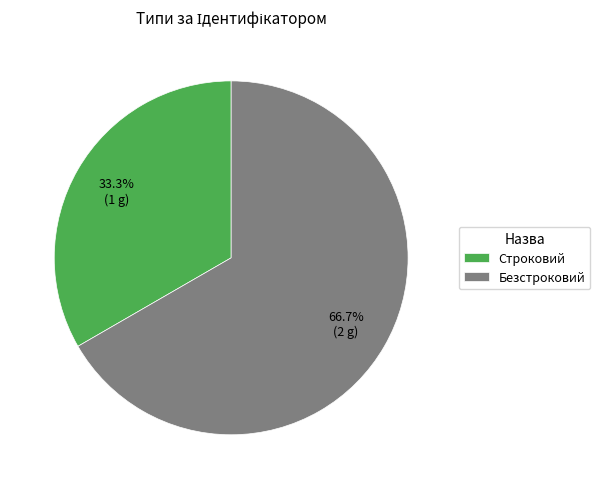

Which slice represents more than half of the pie?

Безстроковий